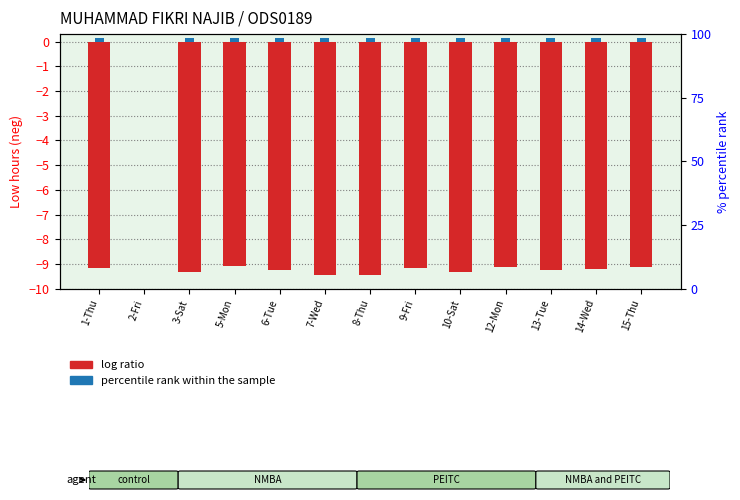

What position from the right is 1-Thu?

13